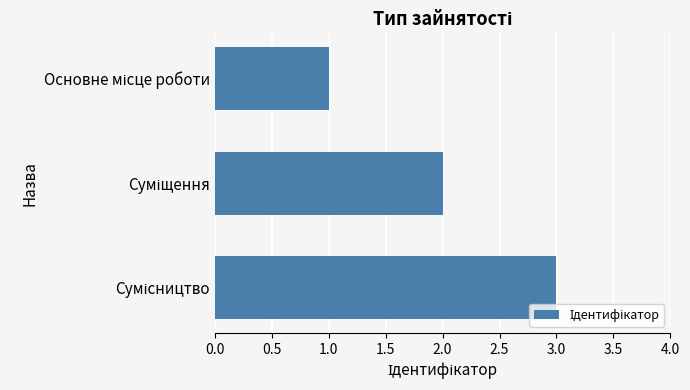

What is the sum of all values?

6